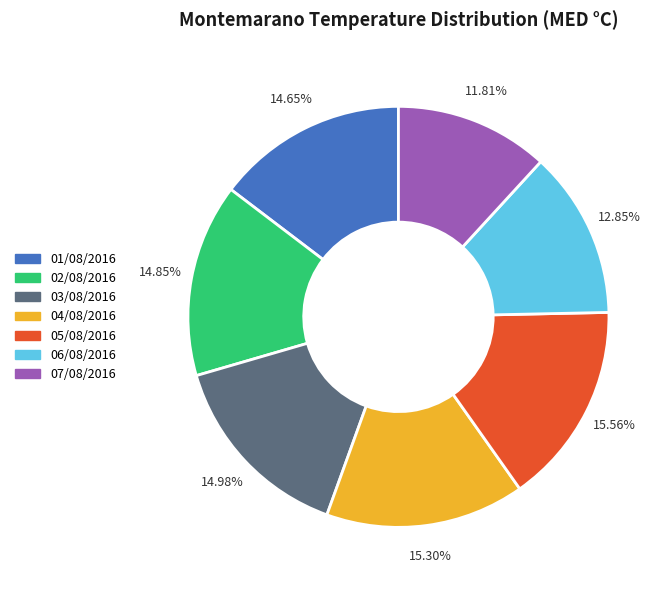

To the nearest percent, what is the difference between the largest and smallest slice percentages?

4%